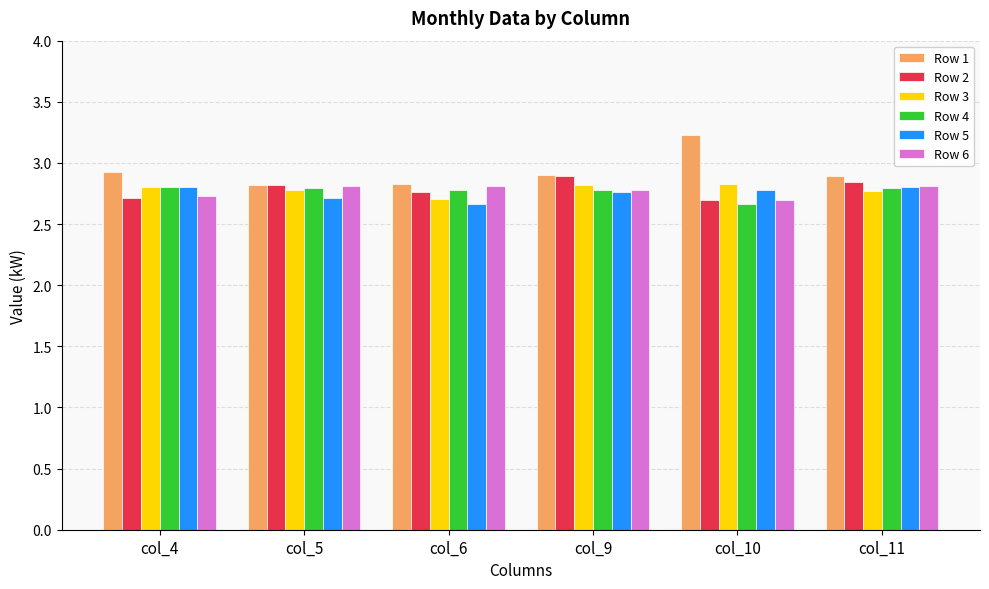

What is the greatest value displayed?

3.2